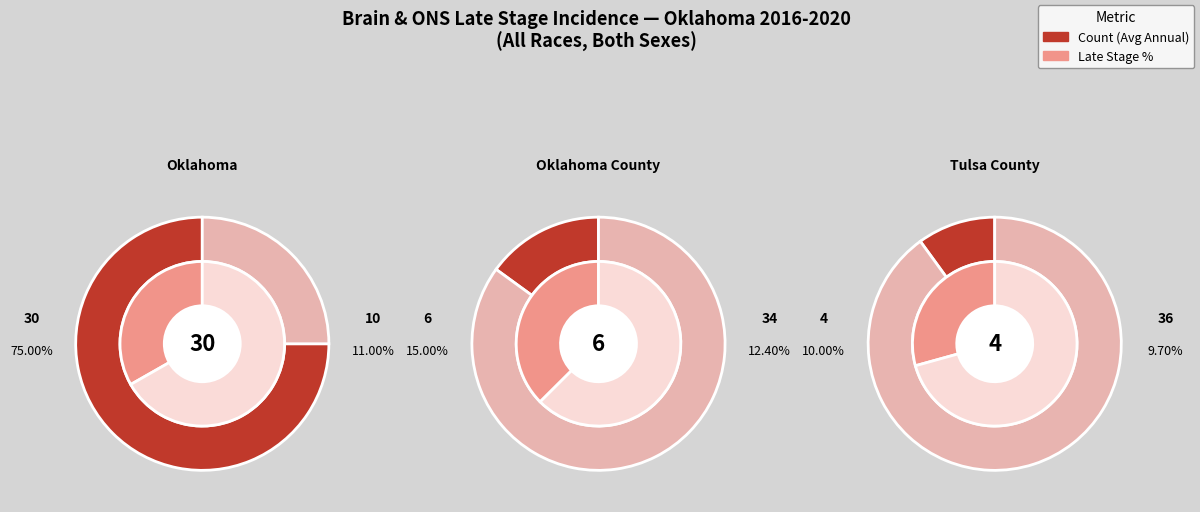

Do Tulsa County and Oklahoma together represent more than half of the pie?

Yes